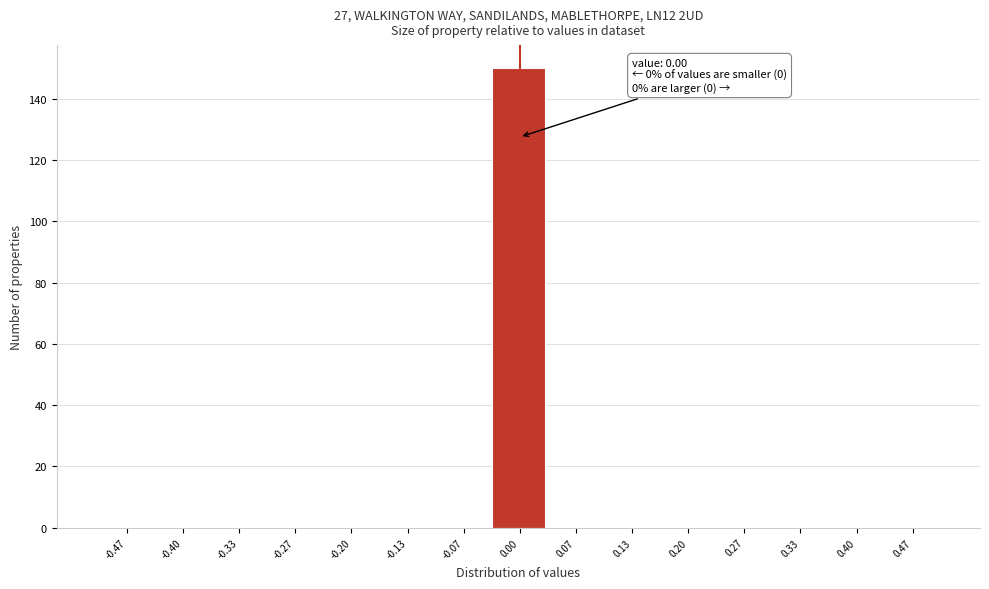

Which range on the x-axis has the tallest bar?

-0.03 to 0.03